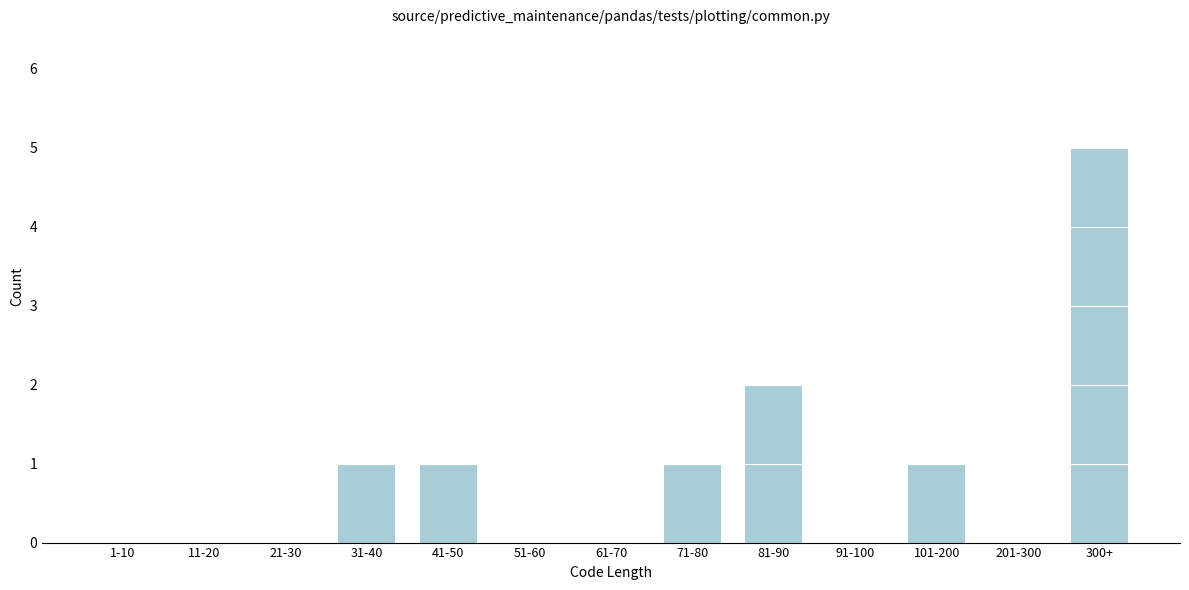

Reading left to right, transcribe all the data shown in this chart.

1-10=0	11-20=0	21-30=0	31-40=1	41-50=1	51-60=0	61-70=0	71-80=1	81-90=2	91-100=0	101-200=1	201-300=0	300+=5